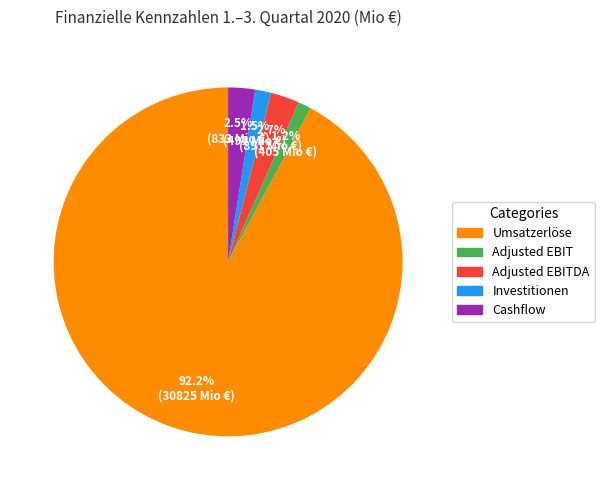

Is there a majority slice in this chart?

Yes